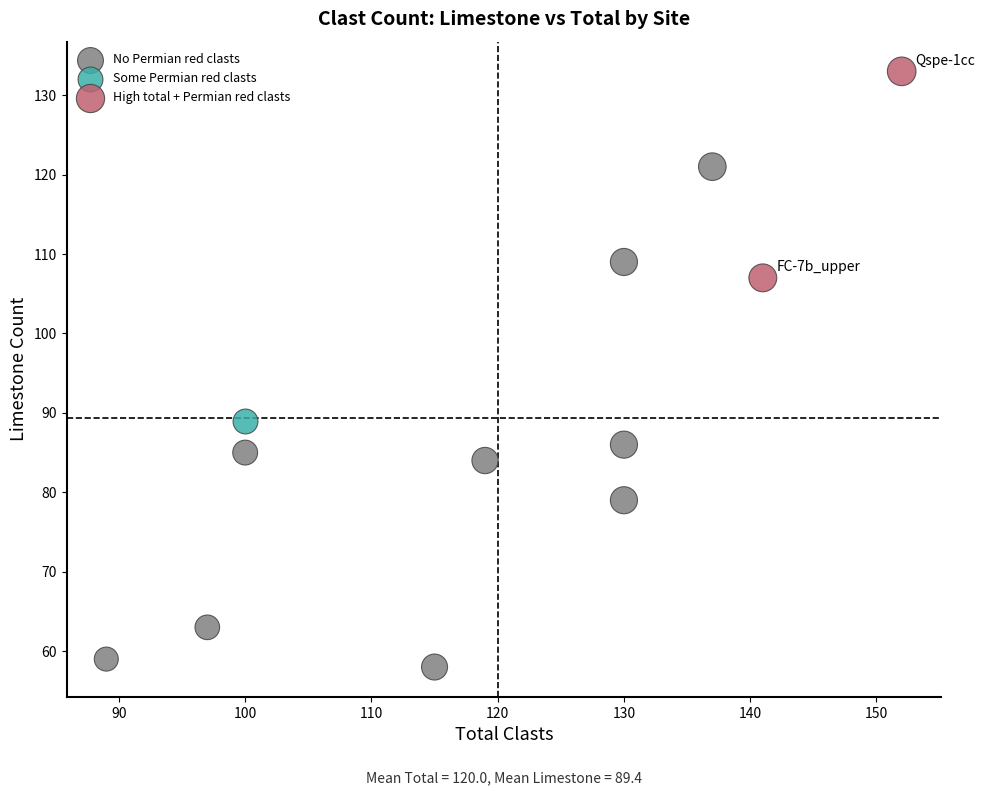

Which series contains the lowest Y value?

No Permian red clasts